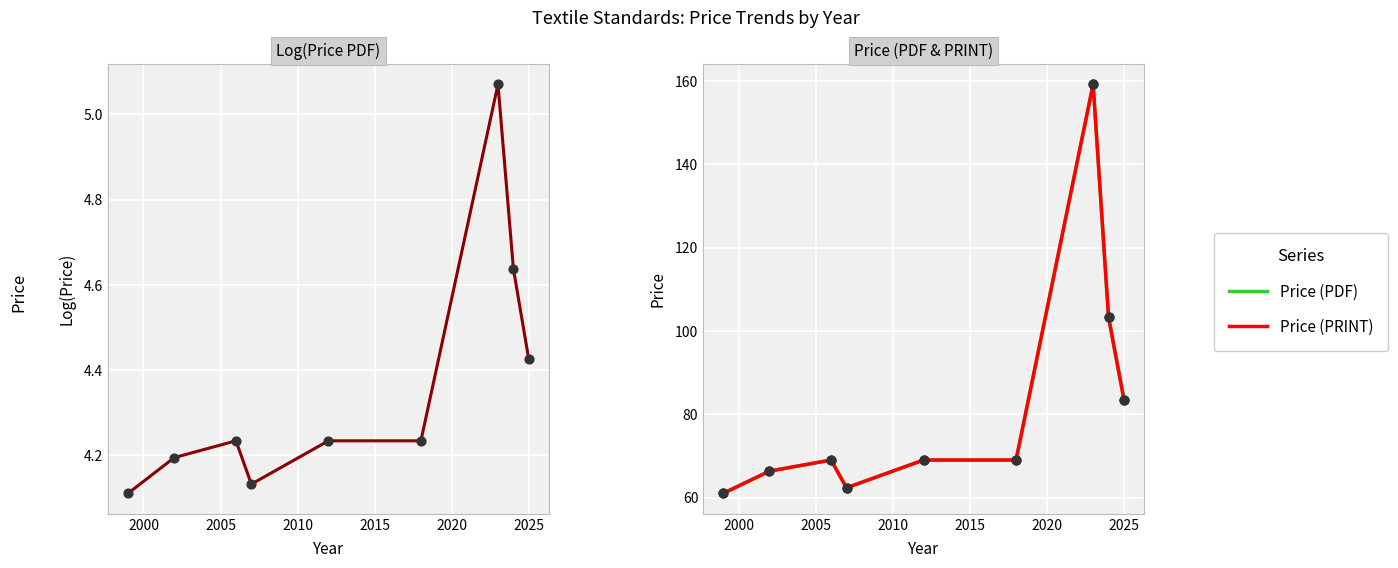

Is the value of Price (PRINT) at 2025 greater than the value of Price (PDF) at 2025?

No